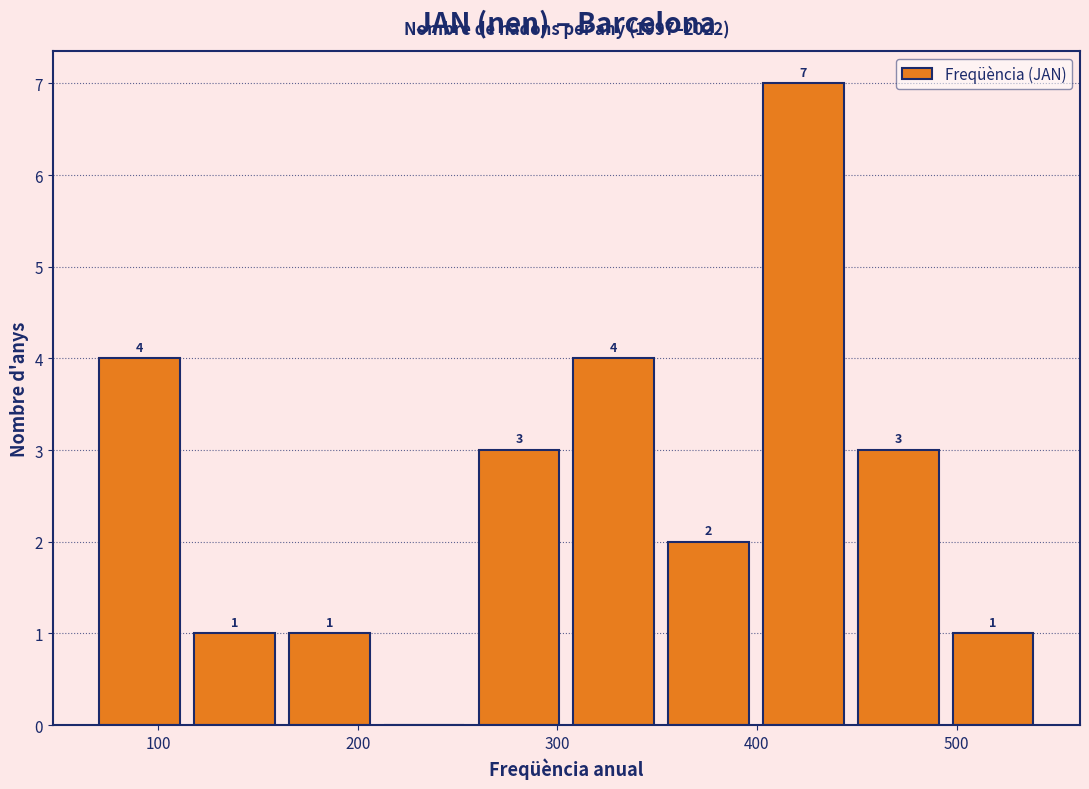

Which range on the x-axis has the tallest bar?

400 to 450